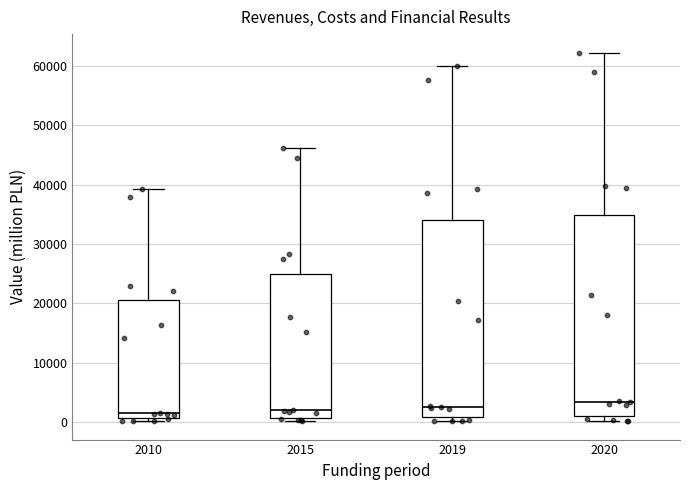

Where does the upper whisker of the box at x = 2015 end on the y-axis? The values are not printed on the chart, so give them approximately, as read against the axis.

46000